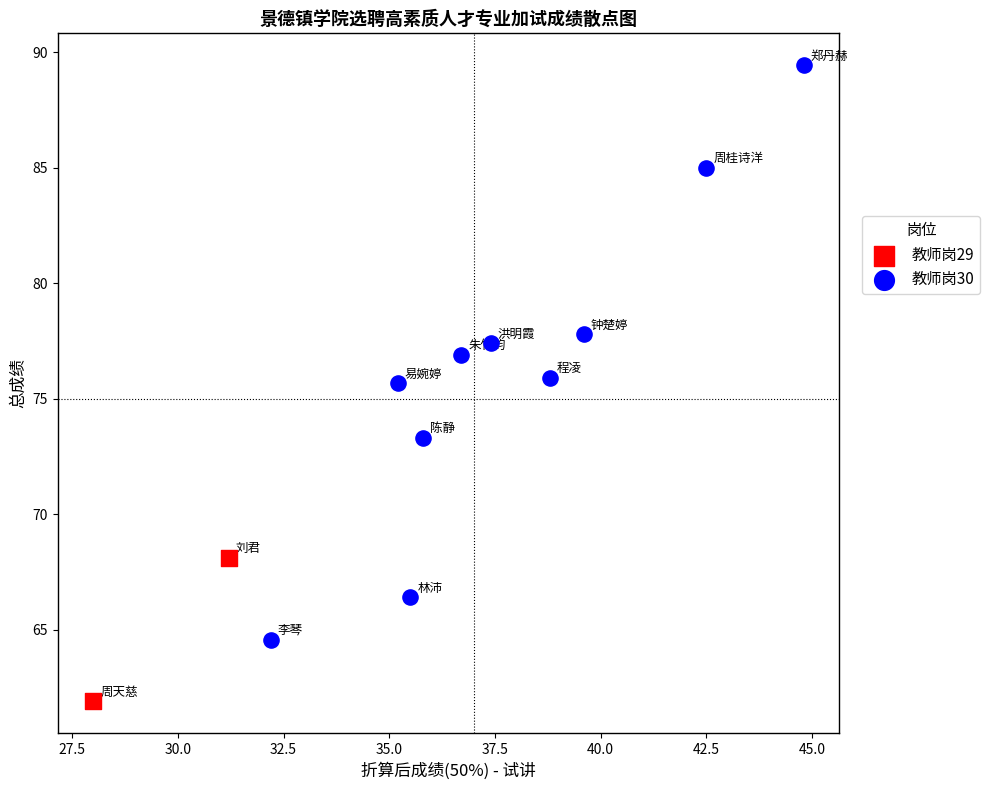

What are all the series names shown in the legend?

教师岗29, 教师岗30